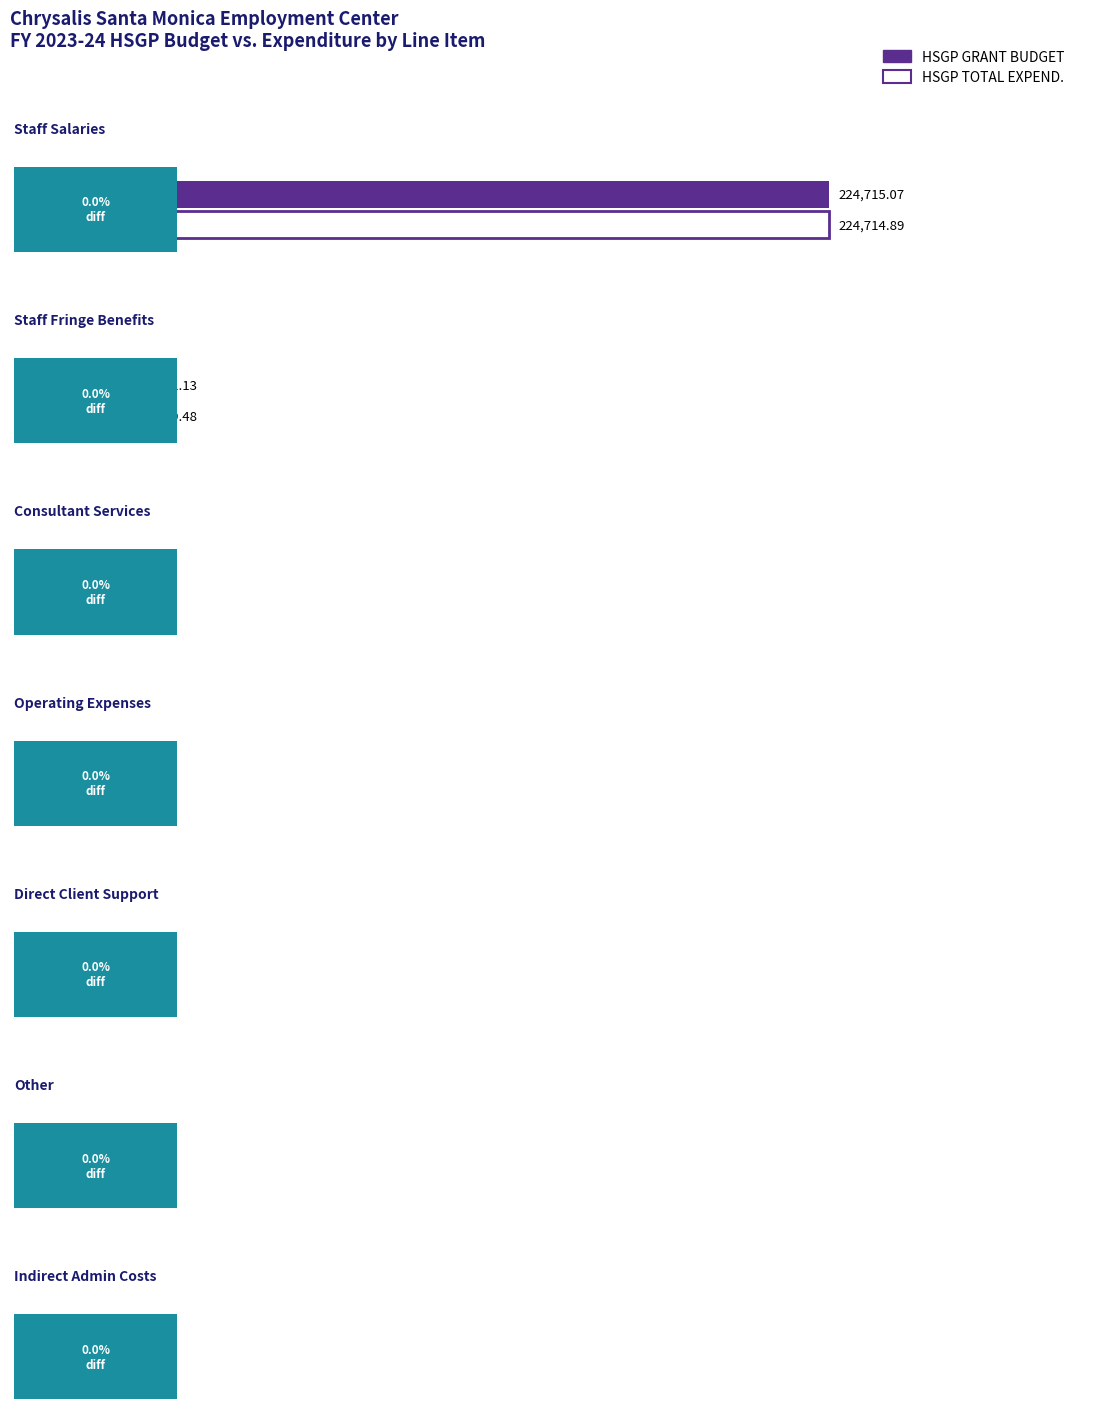

Reading left to right, what are all the values shown in this chart?

HSGP GRANT BUDGET: Staff Salaries=224715.1	Staff Fringe Benefits=31981.1	Consultant Services=0.0	Operating Expenses=2502.3	Direct Client Support=3585.1	Other=0.0	Indirect Admin Costs=20000.0
HSGP TOTAL EXPEND.: Staff Salaries=224714.9	Staff Fringe Benefits=31979.5	Consultant Services=0.0	Operating Expenses=2502.3	Direct Client Support=3586.0	Other=0.0	Indirect Admin Costs=20000.0